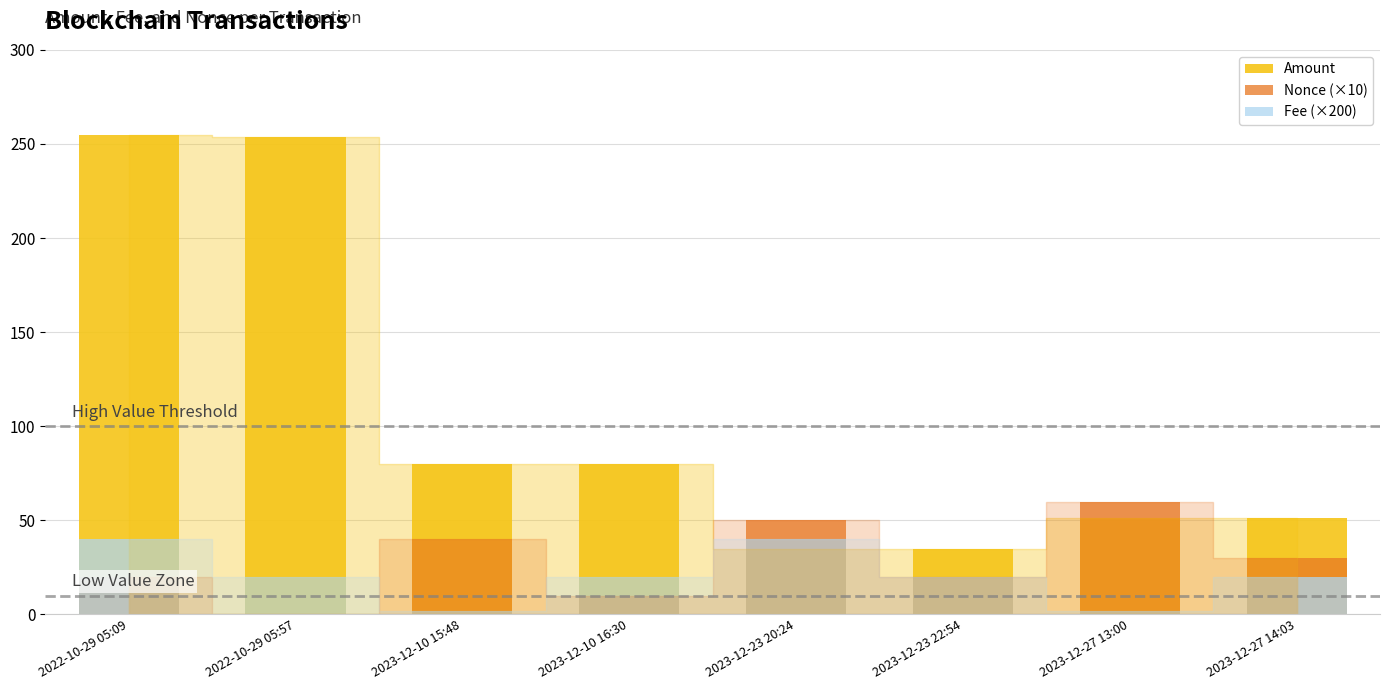

How many bars are there in each group?

3